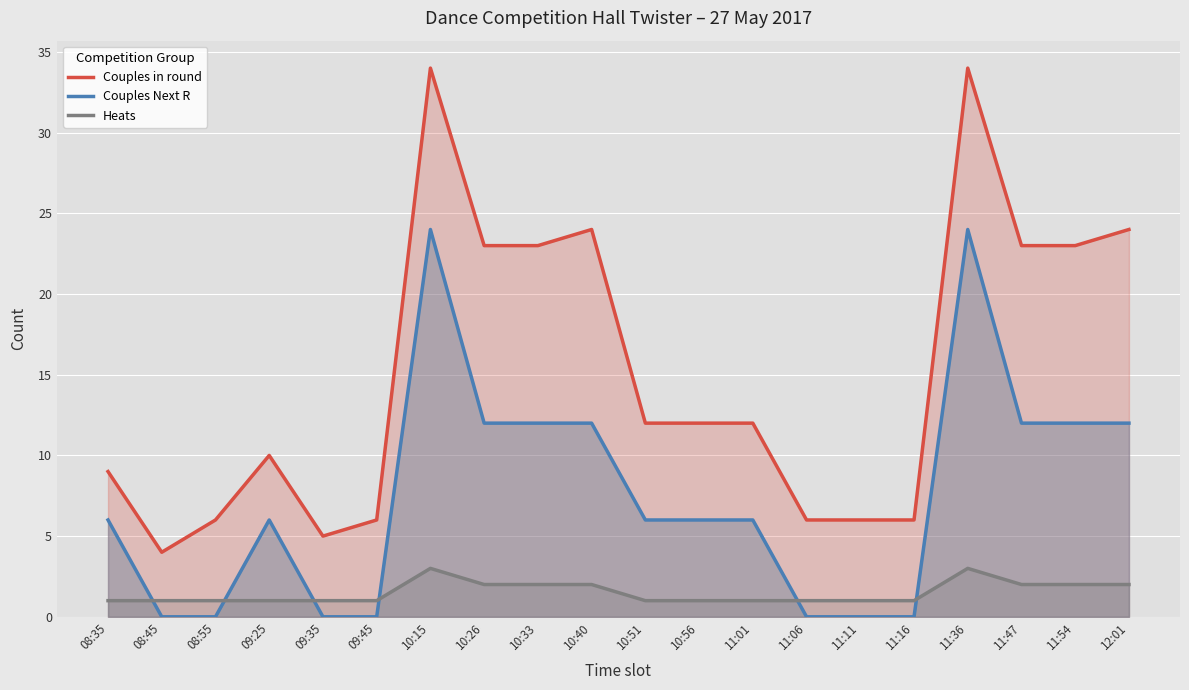

Which has a higher value, 12:01 or 09:45?

12:01